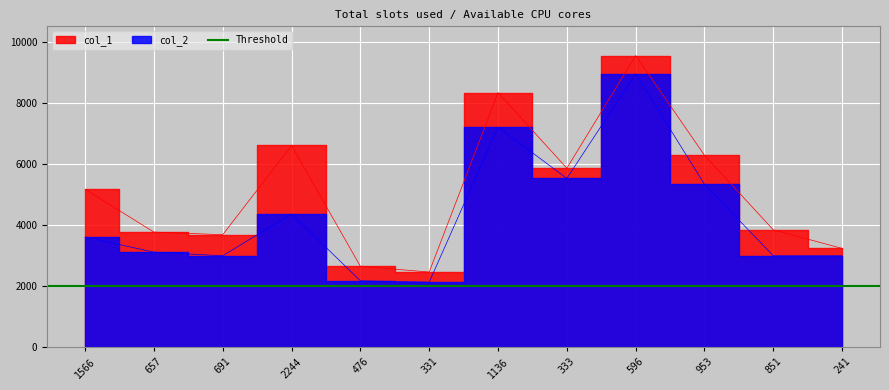

At which category is the sum across all series the highest?

596